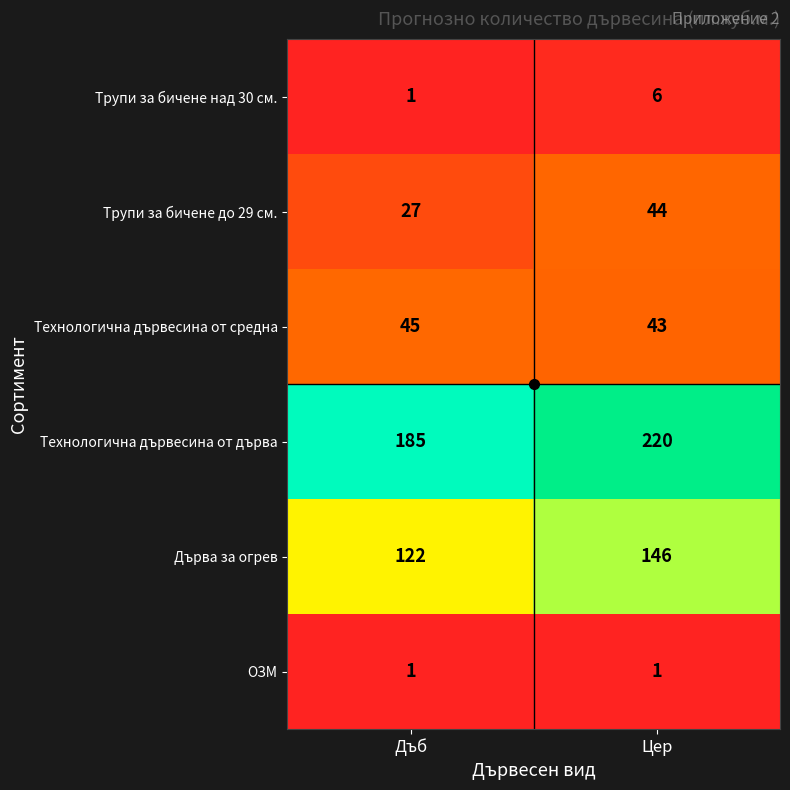

At which label is Технологична дървесина от дърва closest to 202?

Дъб